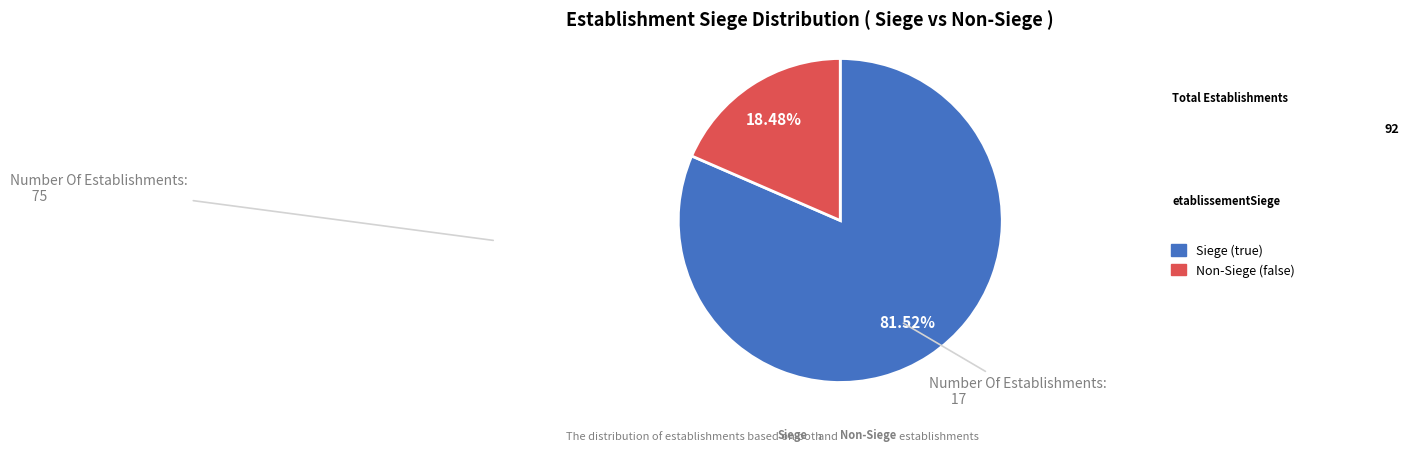

Is there any slice that represents more than half of the pie?

Yes